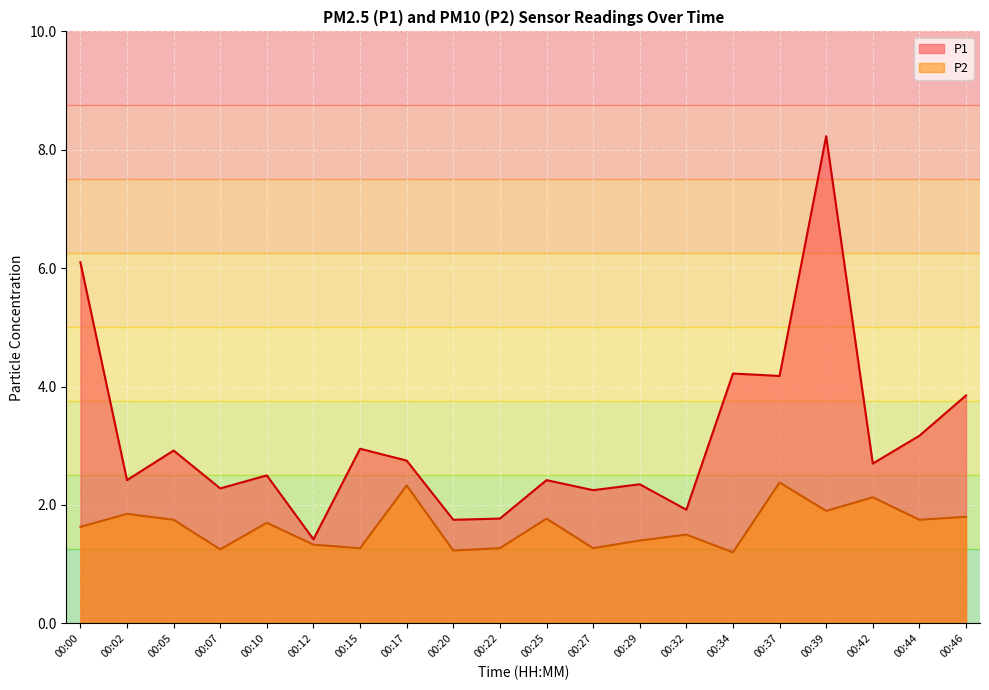

Reading left to right, extract all data points from this chart.

P1: 6.1	2.4	2.9	2.3	2.5	1.4	3.0	2.8	1.8	1.8	2.4	2.2	2.4	1.9	4.2	4.2	8.2	2.7	3.2	3.9
P2: 1.6	1.9	1.8	1.2	1.7	1.3	1.3	2.3	1.2	1.3	1.8	1.3	1.4	1.5	1.2	2.4	1.9	2.1	1.8	1.8